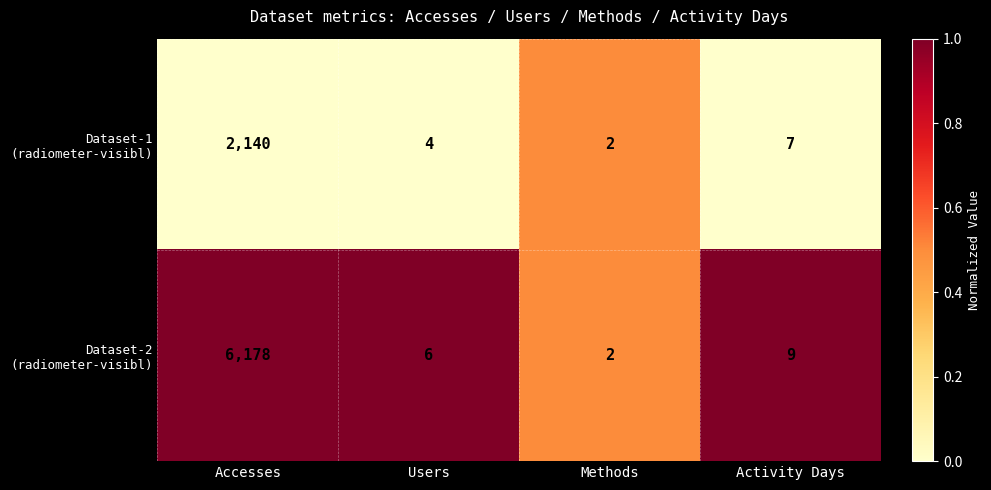

Which label corresponds to the smallest value in the chart?

Methods